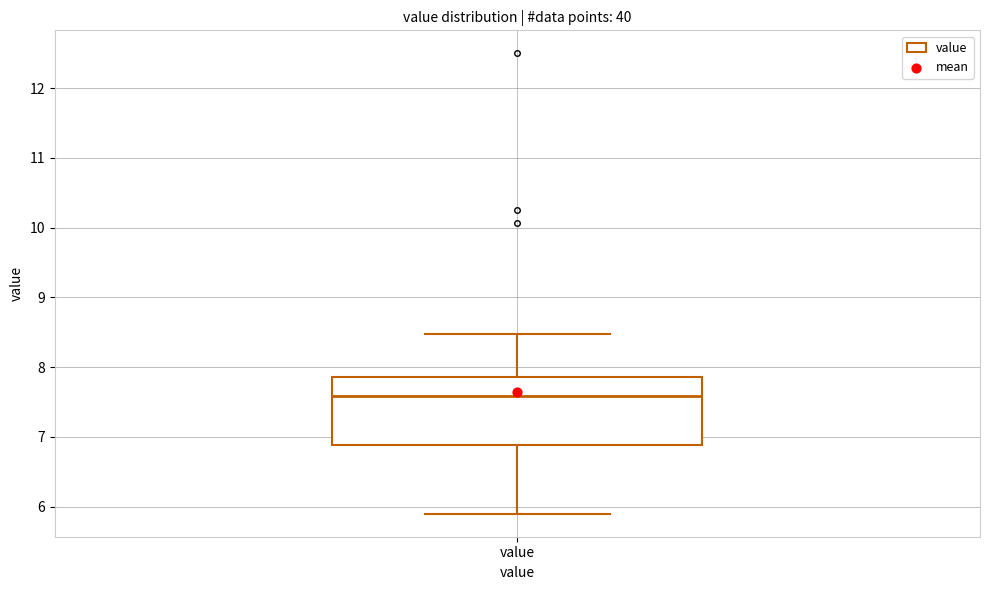

Transcribe this box plot: give where the median line is, the range the box spans, and where the two whiskers end, as read against the y-axis. The values are not printed on the chart, so give them approximately, as read against the axis.

median 7.6, box 6.9 to 7.9, whiskers 5.9 to 8.5